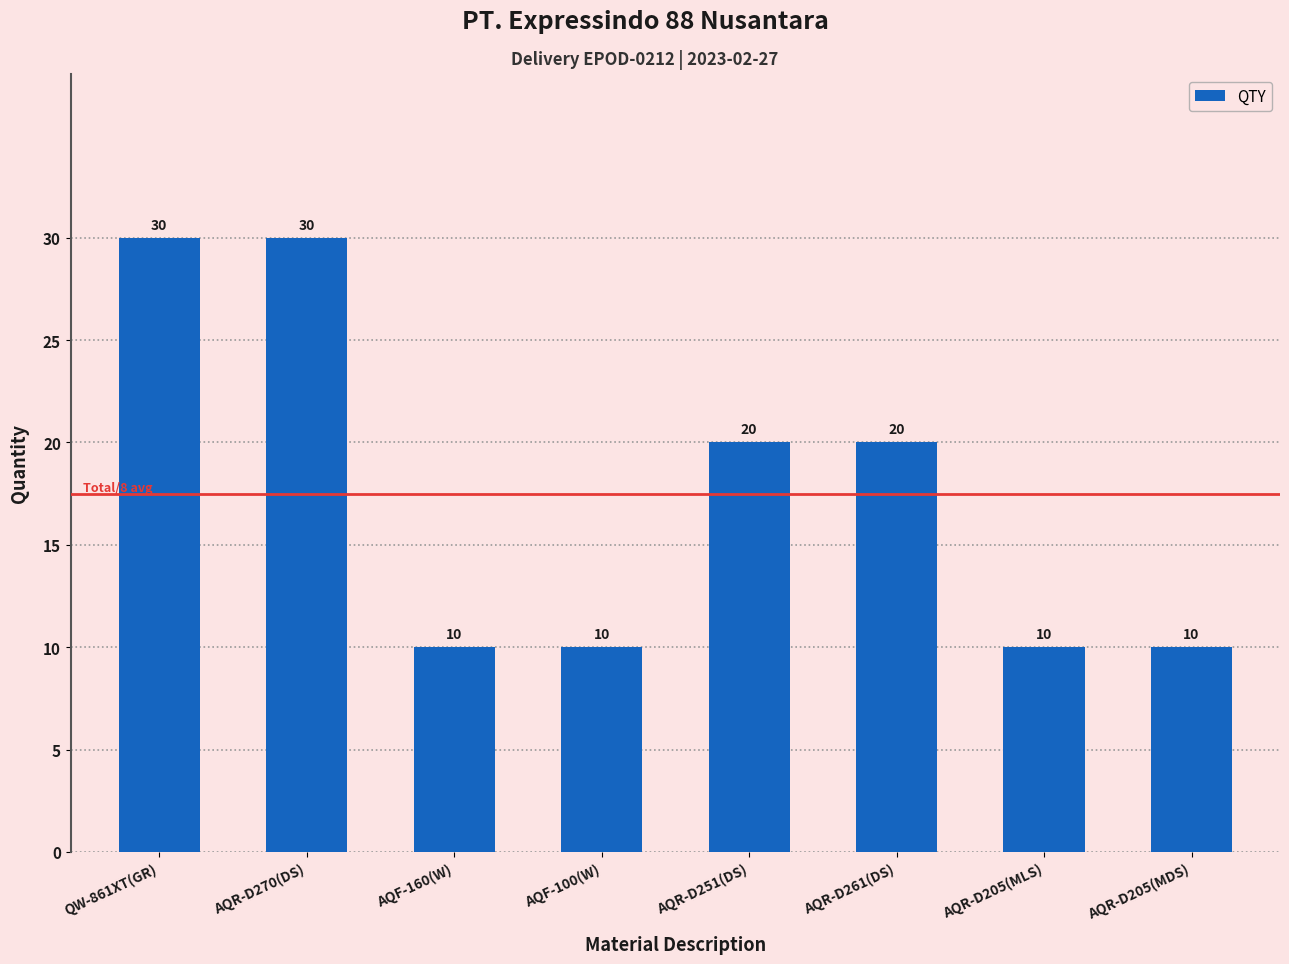

Which has a higher value, AQR-D205(MDS) or QW-861XT(GR)?

QW-861XT(GR)